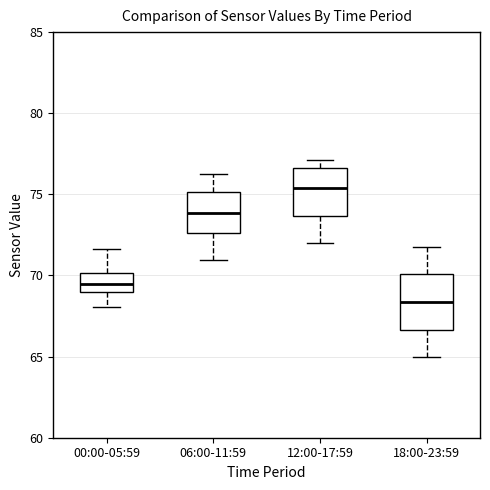

Where does the upper whisker of the box for 06:00-11:59 end on the y-axis? The values are not printed on the chart, so give them approximately, as read against the axis.

76.5